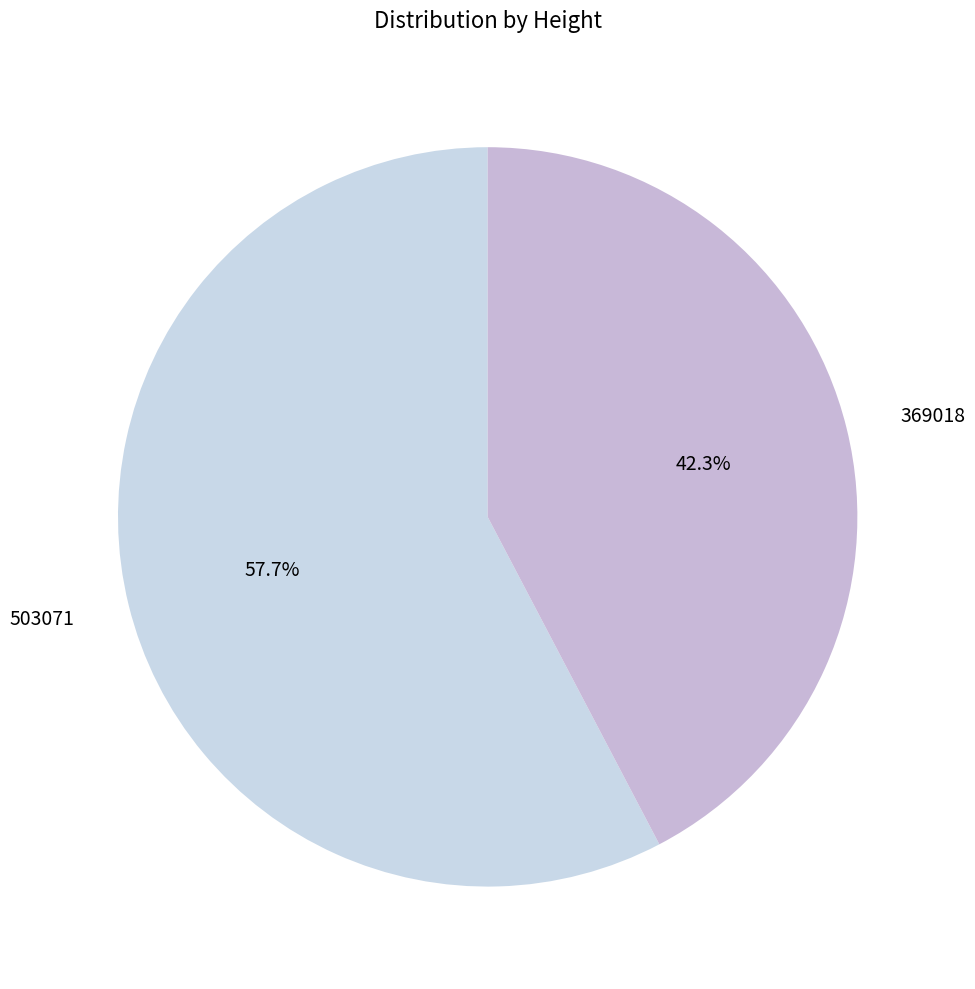

Which category has the biggest portion of the pie?

503071